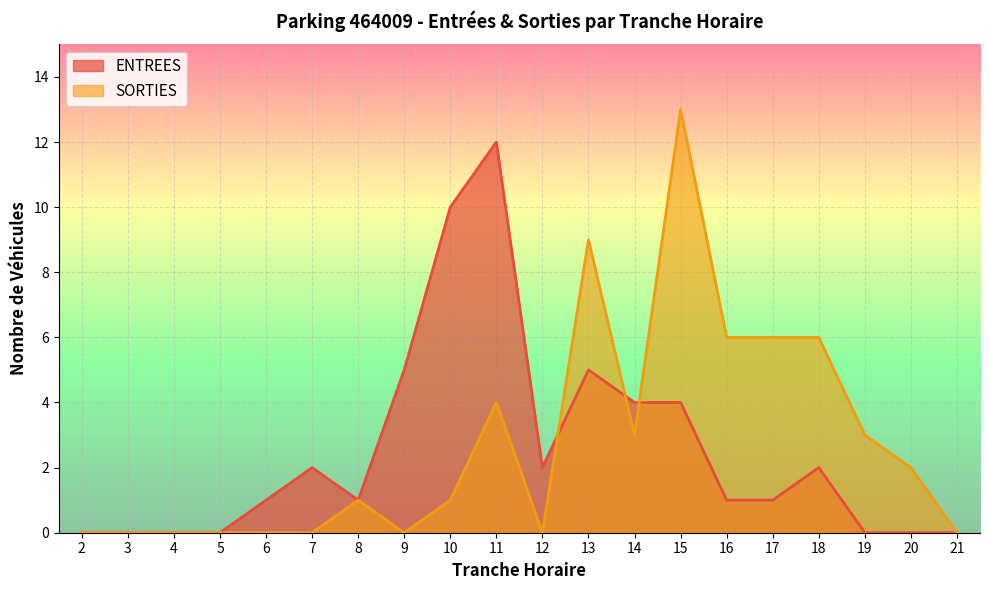

Reading left to right, what are all the values shown in this chart?

ENTREES: 2=0	3=0	4=0	5=0	6=1	7=2	8=1	9=5	10=10	11=12	12=2	13=5	14=4	15=4	16=1	17=1	18=2	19=0	20=0	21=0
SORTIES: 2=0	3=0	4=0	5=0	6=0	7=0	8=1	9=0	10=1	11=4	12=0	13=9	14=3	15=13	16=6	17=6	18=6	19=3	20=2	21=0